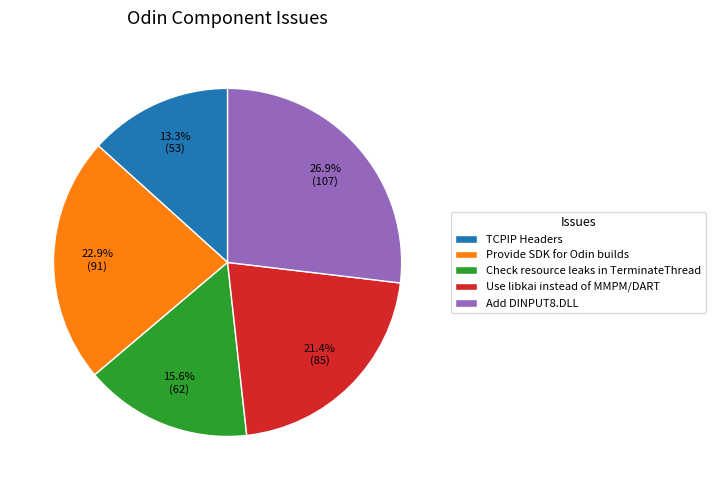

To the nearest percent, what is the difference between the TCPIP Headers and Provide SDK for Odin builds slice percentages?

10%